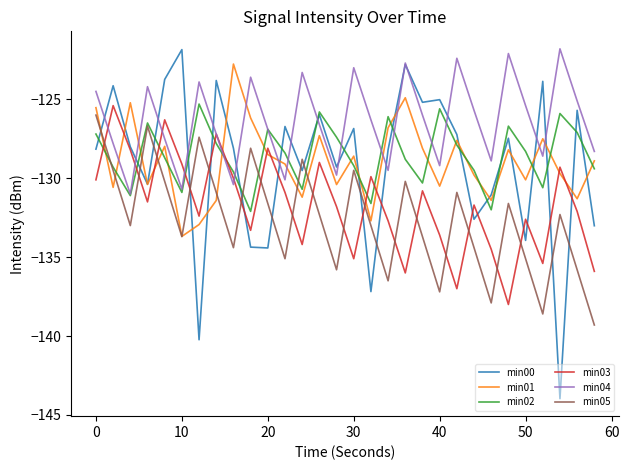

What is the smallest value displayed?

-144.0